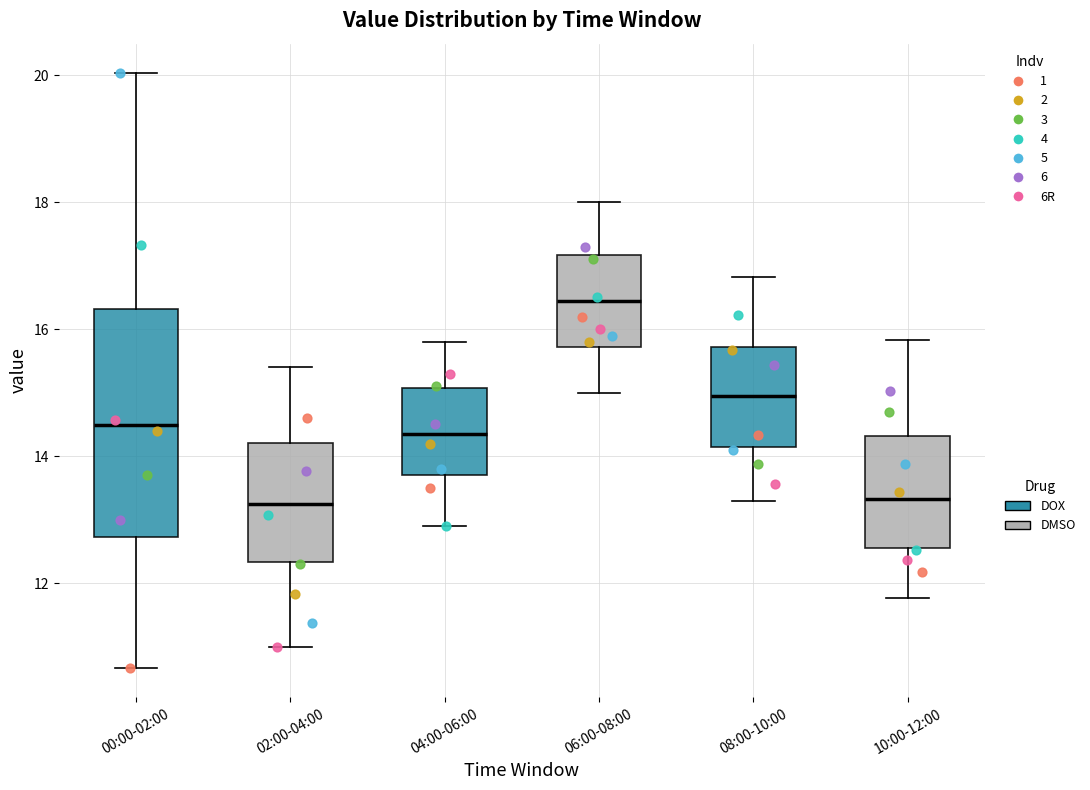

Where does the upper whisker of the box for 02:00-04:00 end on the y-axis? The values are not printed on the chart, so give them approximately, as read against the axis.

15.4